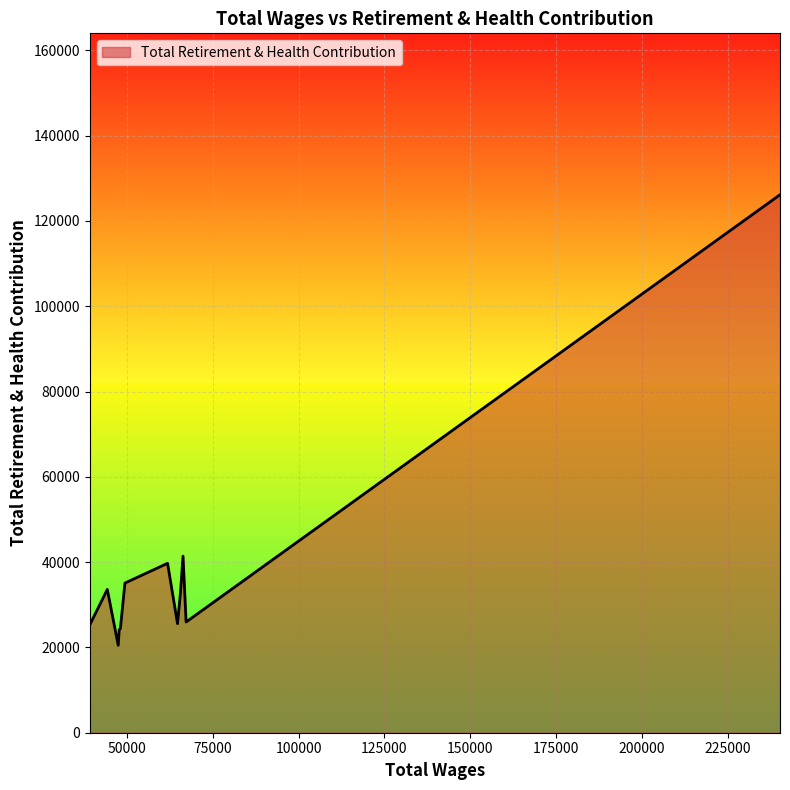

What is the smallest value displayed?

20495